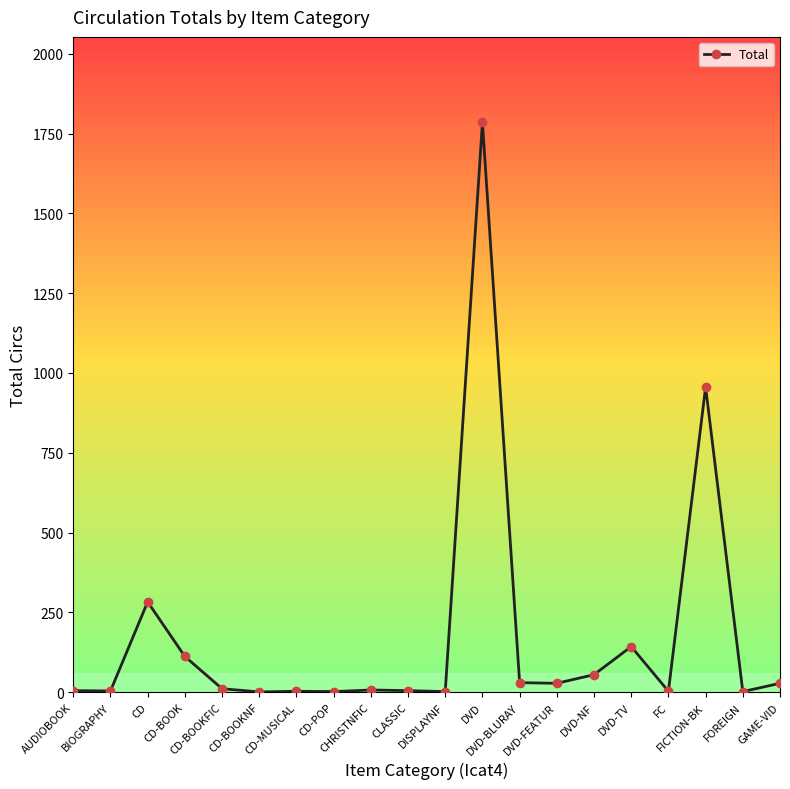

At which category does the data reach its first local peak?

CD